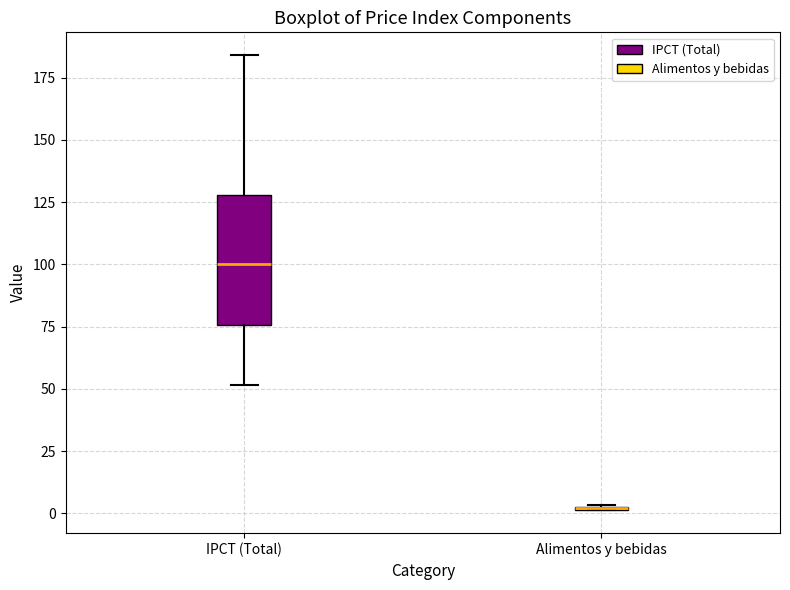

Which box is the tallest, from its lower edge to its upper edge?

IPCT (Total)